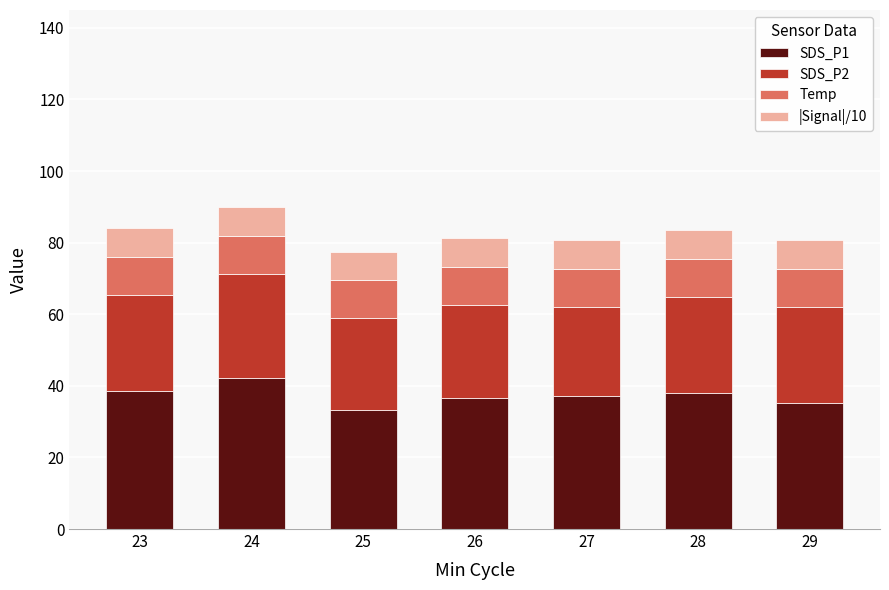

What is the maximum value for SDS_P1?

42.2